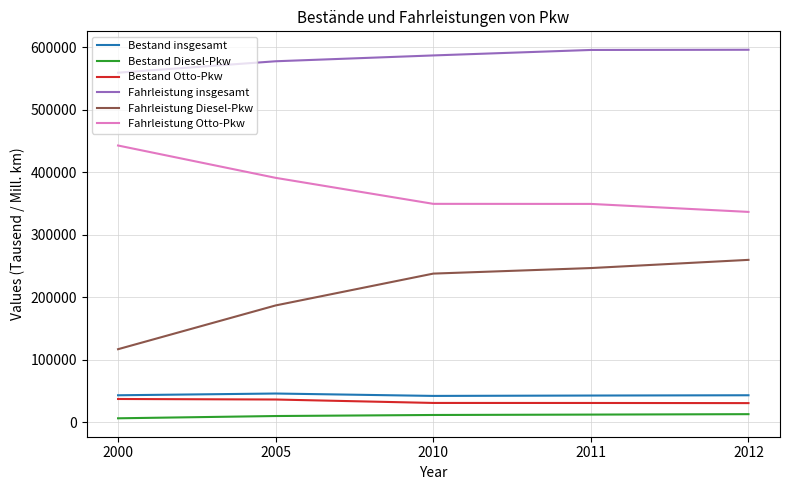

True or false: Bestand insgesamt has a value of 42395.8 at 2011.

True